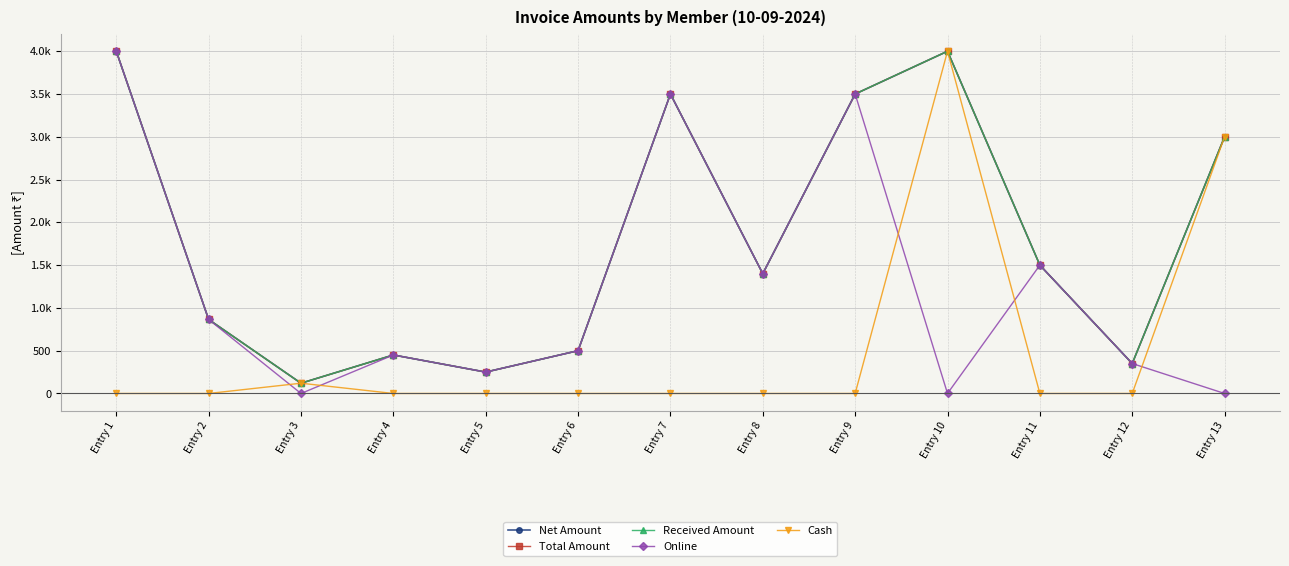

Does the chart have visible grid lines?

Yes